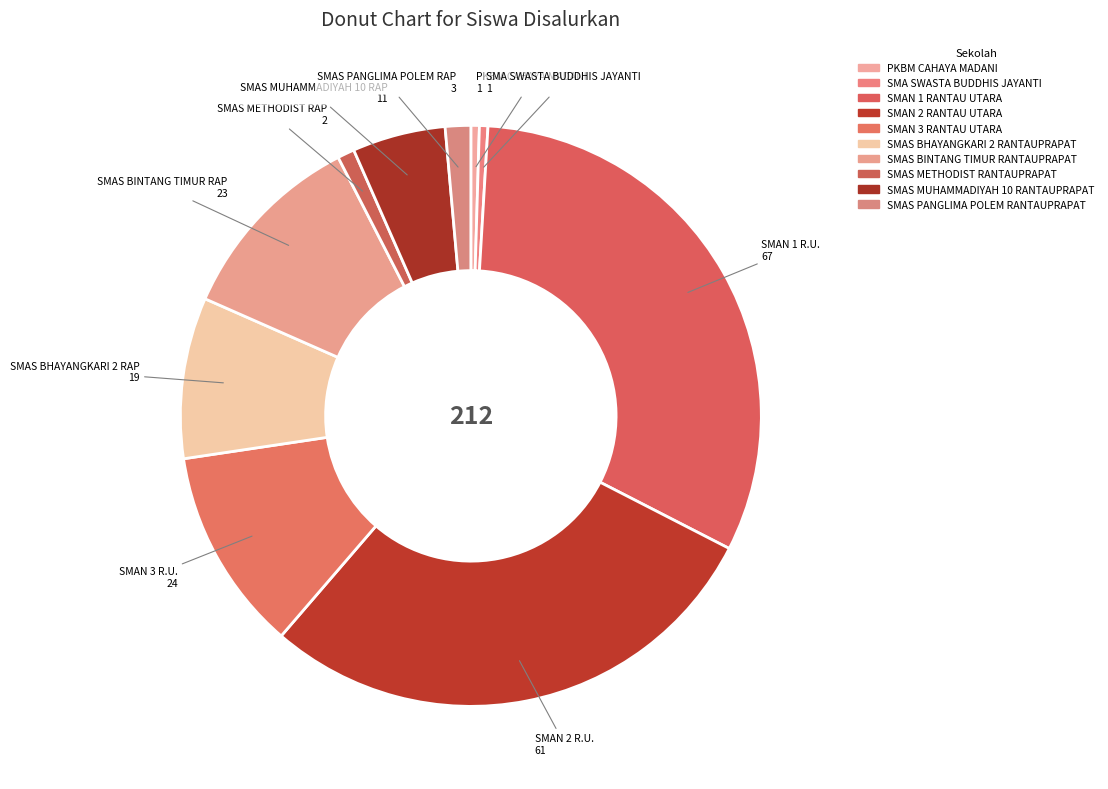

To the nearest percent, what is the average slice percentage?

10%